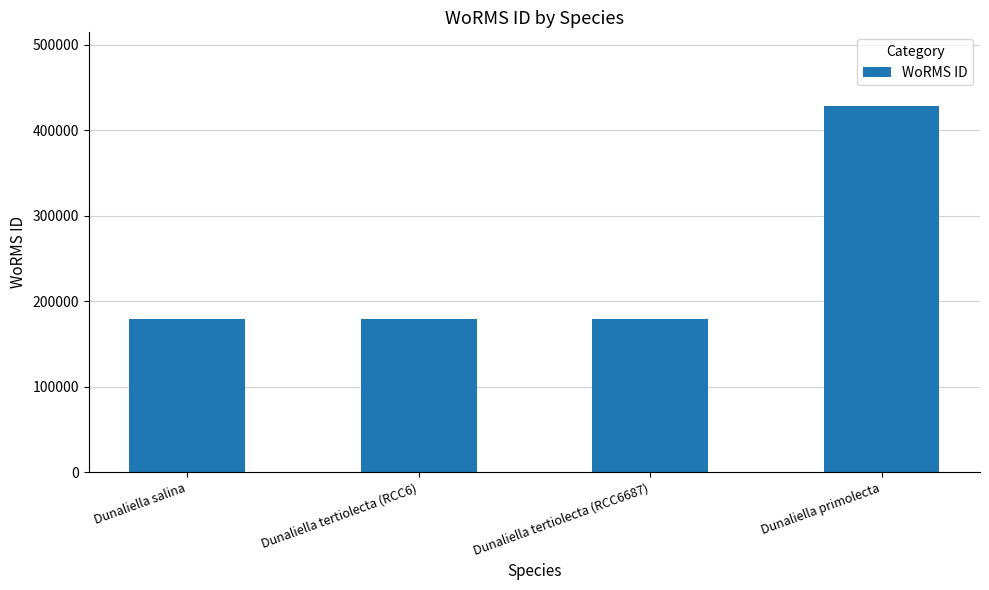

What is the difference between the maximum and second lowest values?

250045